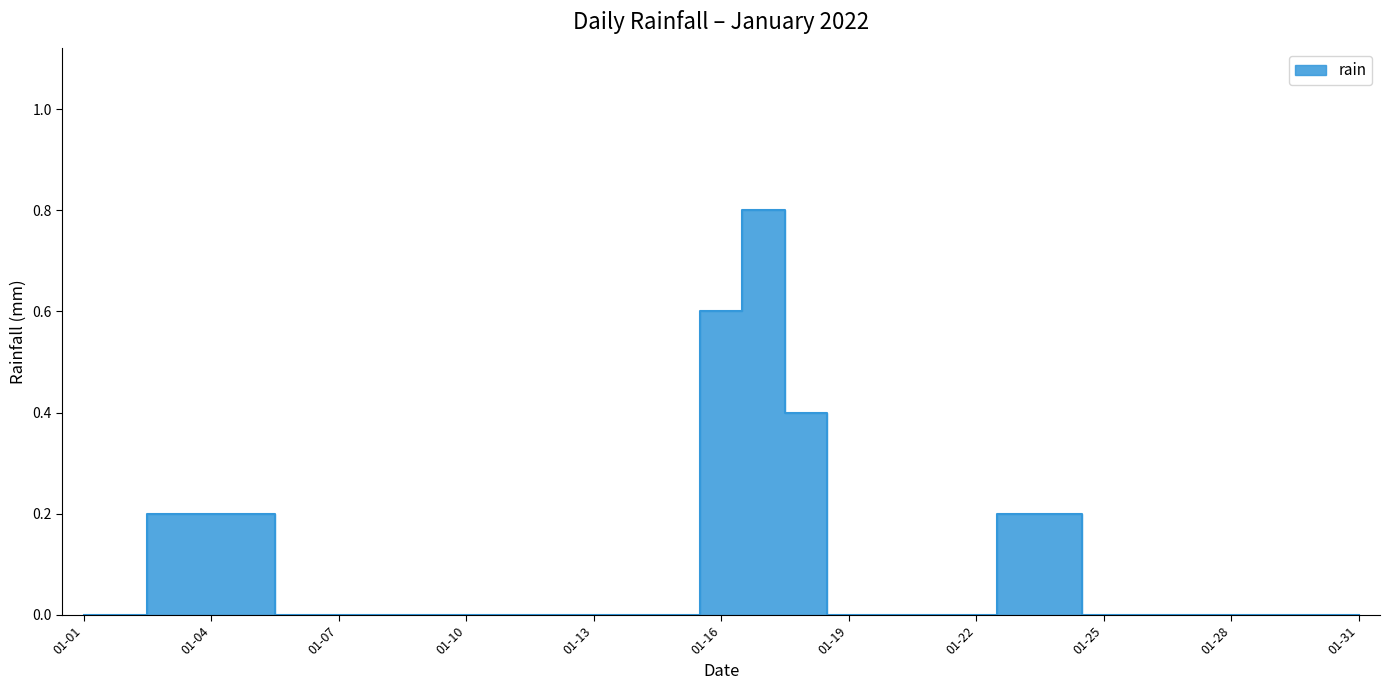

How many values are above zero?

8